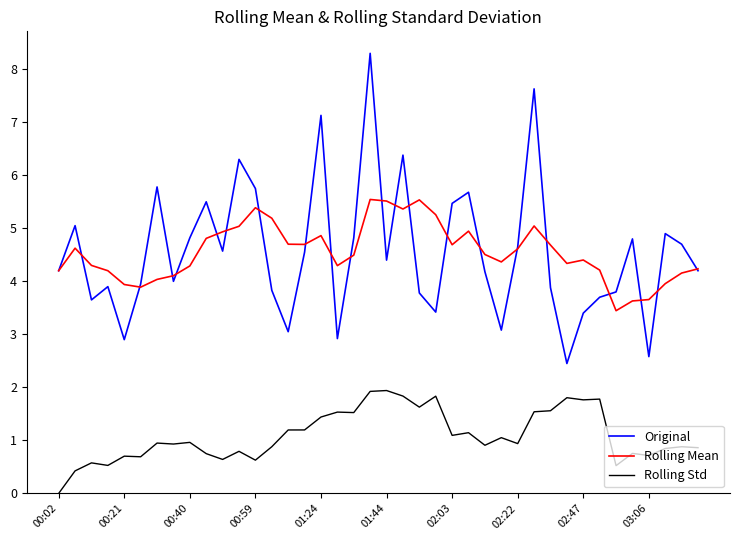

Which series has the largest range (max minus min)?

Original